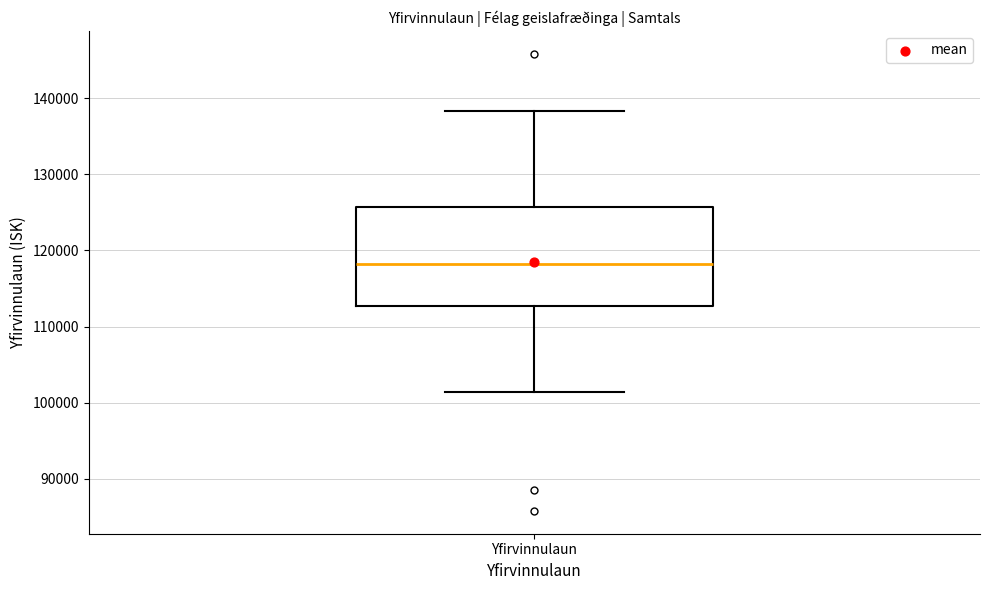

Where does the upper whisker of the box for Yfirvinnulaun end on the y-axis? The values are not printed on the chart, so give them approximately, as read against the axis.

138000